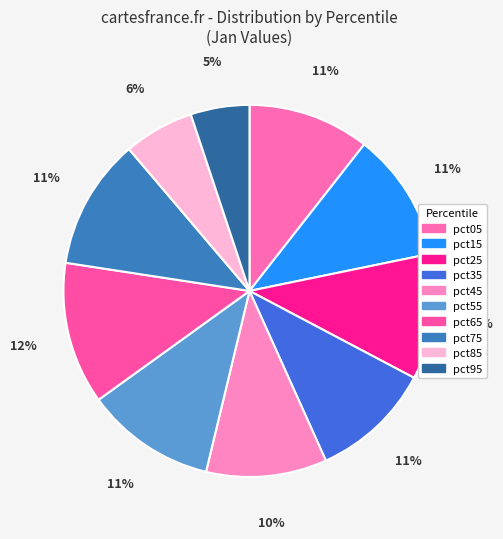

To the nearest percent, what is the average slice percentage?

10%